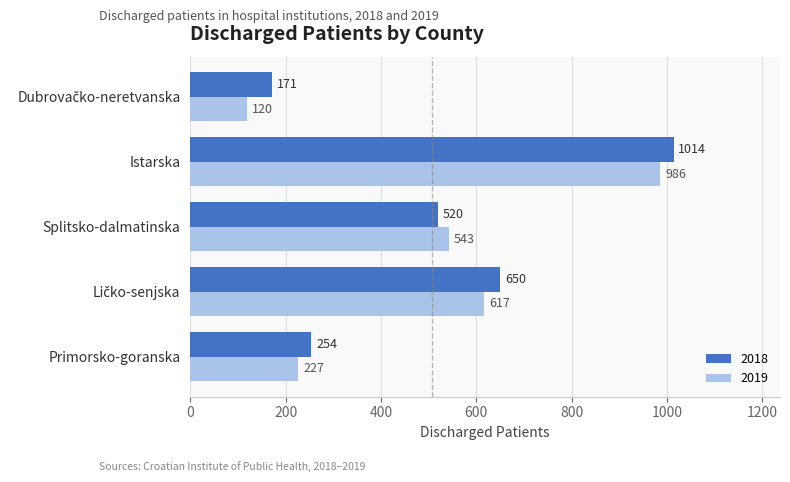

How many series are shown in this chart?

2